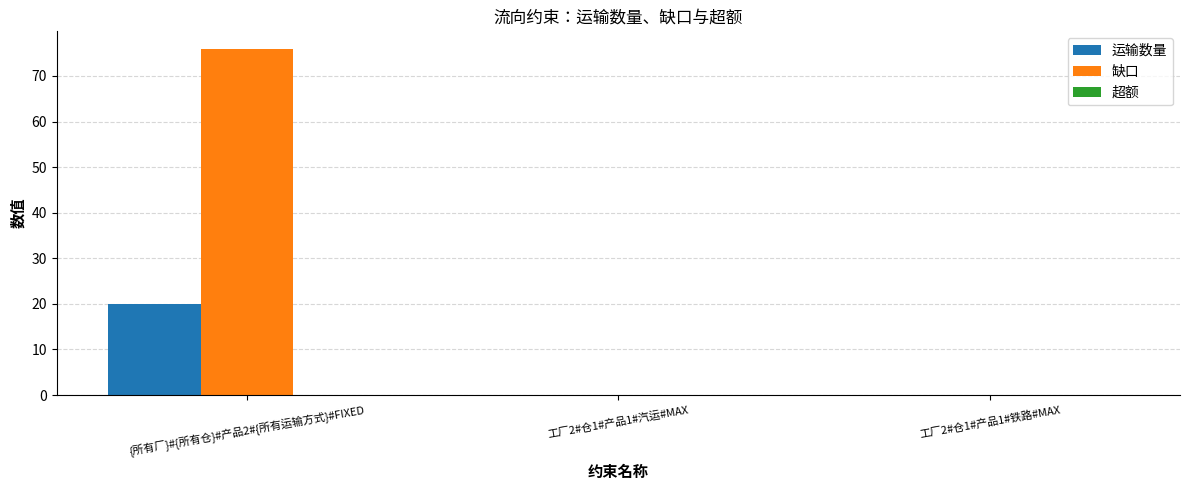

What is the greatest value displayed?

76